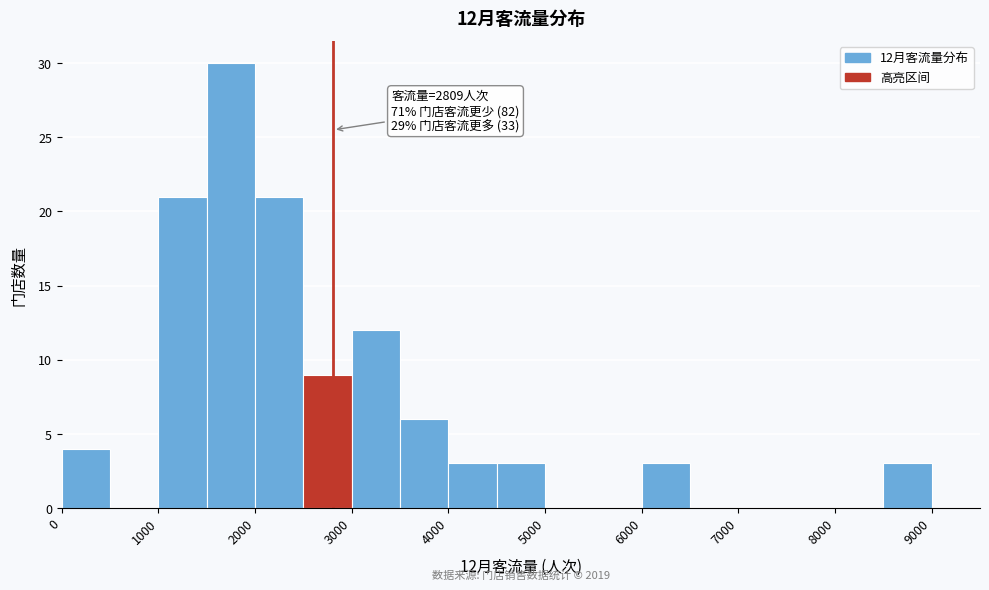

Over which range of the x-axis is the bar tallest?

1500 to 2000